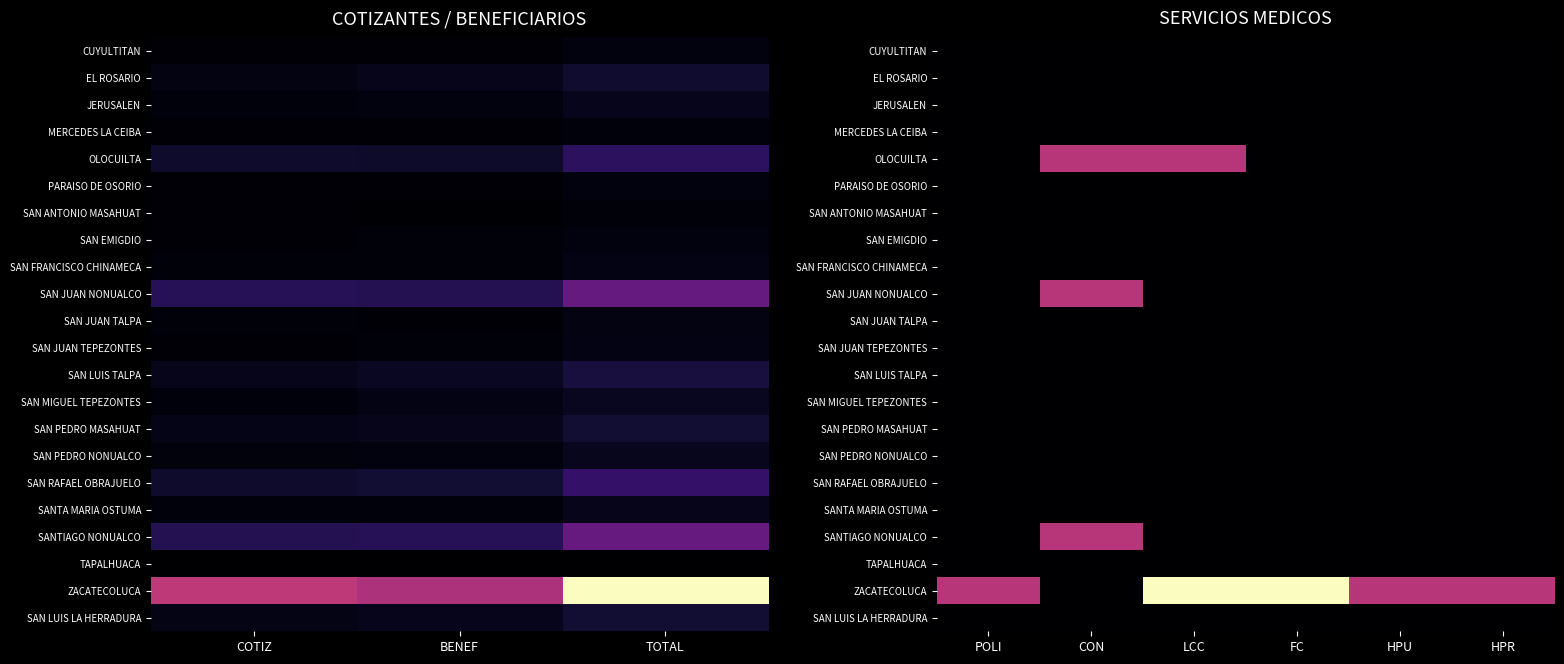

Rank the series by their maximum value, from highest to lowest.

ZACATECOLUCA, OLOCUILTA, SAN JUAN NONUALCO, SANTIAGO NONUALCO, CUYULTITAN, EL ROSARIO, JERUSALEN, MERCEDES LA CEIBA, PARAISO DE OSORIO, SAN ANTONIO MASAHUAT, SAN EMIGDIO, SAN FRANCISCO CHINAMECA, SAN JUAN TALPA, SAN JUAN TEPEZONTES, SAN LUIS TALPA, SAN MIGUEL TEPEZONTES, SAN PEDRO MASAHUAT, SAN PEDRO NONUALCO, SAN RAFAEL OBRAJUELO, SANTA MARIA OSTUMA, TAPALHUACA, SAN LUIS LA HERRADURA